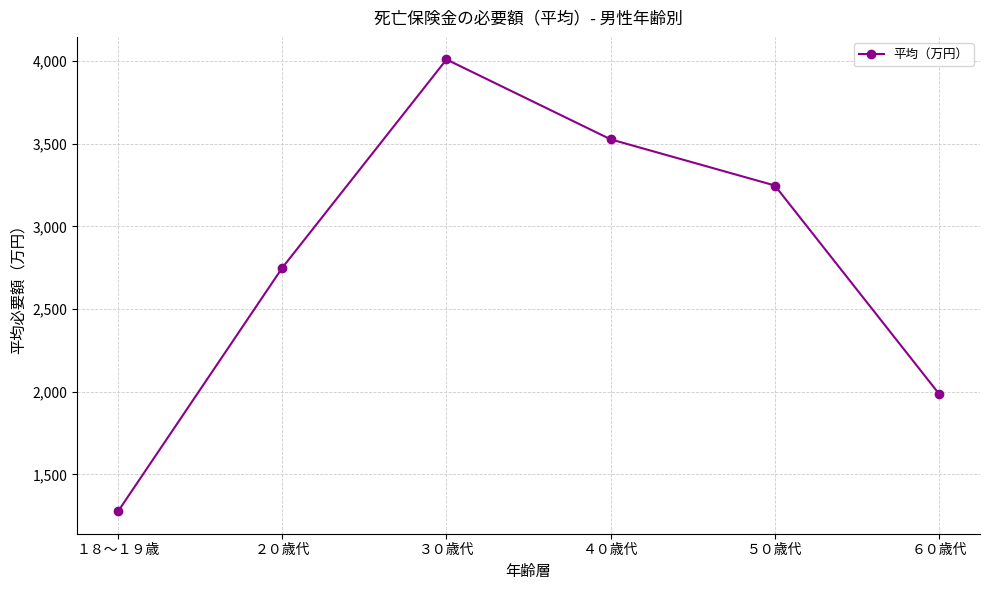

What value does the data have at ５０歳代?

3247.7